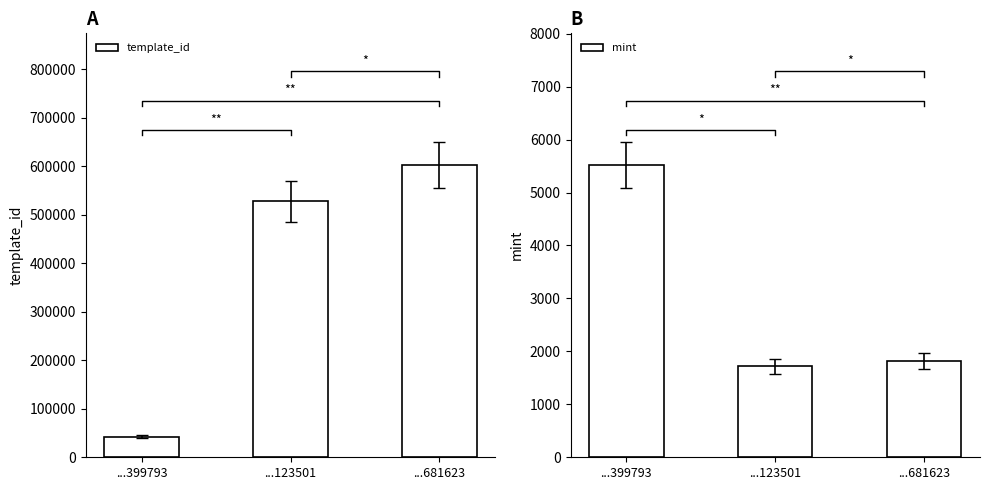

Reading right to left, list all the values displayed in this chart.

template_id: 602830	528364	42420
mint: 1822	1718	5522